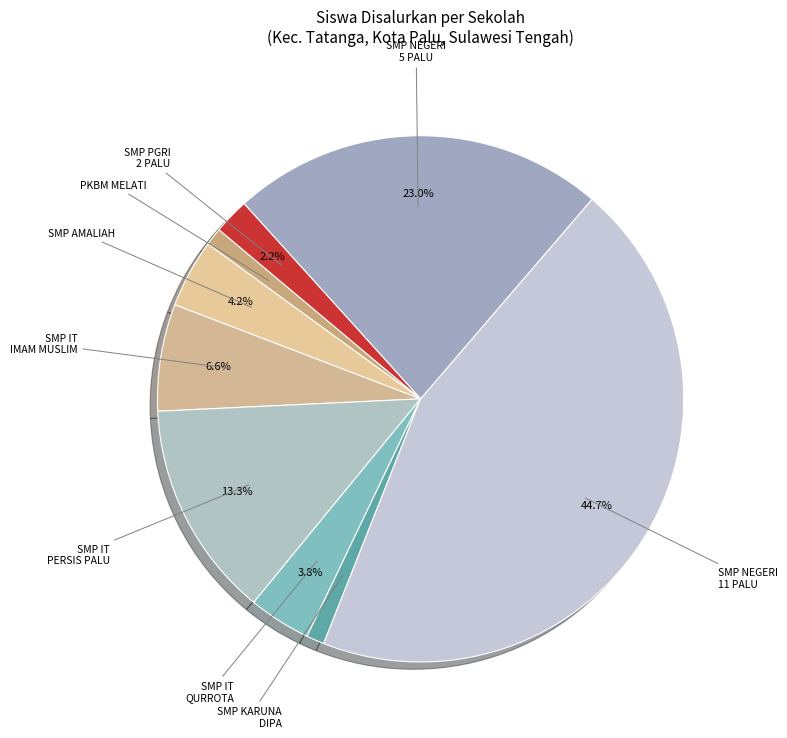

What percentage is the SMP NEGERI 5 PALU slice, to the nearest percent?

23%